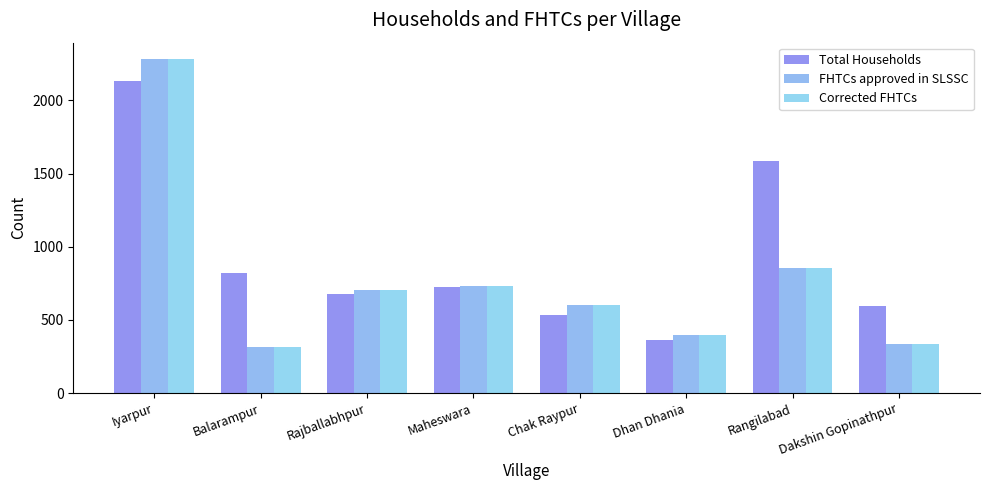

What is the label of the 1st bar from the right?

Dakshin Gopinathpur